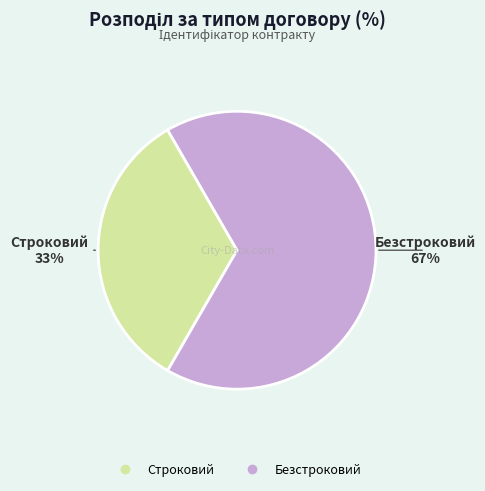

True or false: Безстроковий accounts for 67% of the total.

True